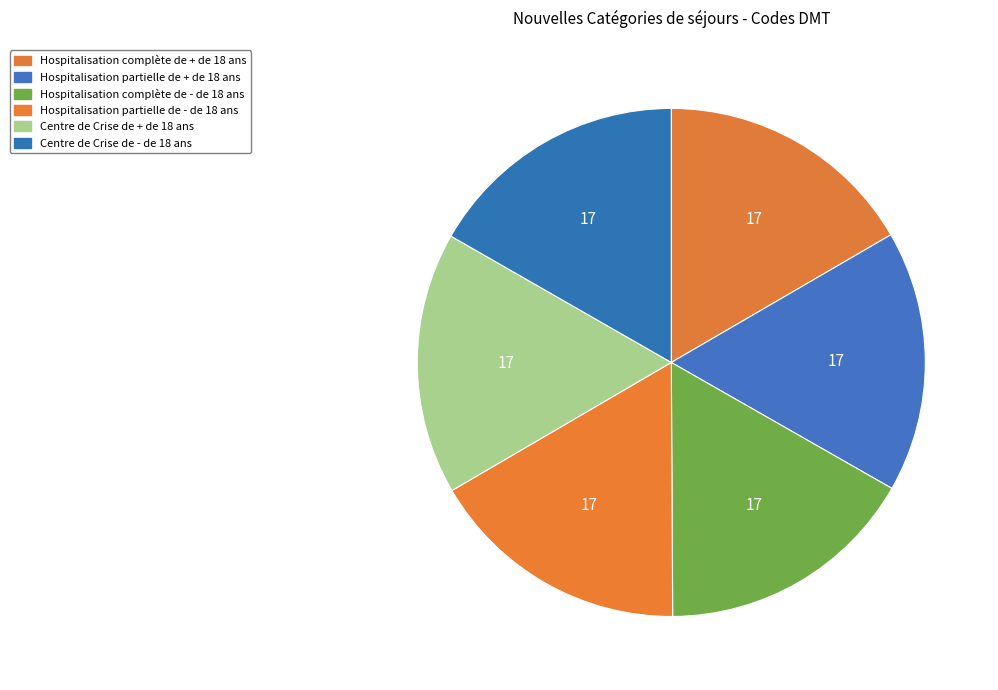

To the nearest percent, what percentage of the pie is Hospitalisation partielle de - de 18 ans?

17%